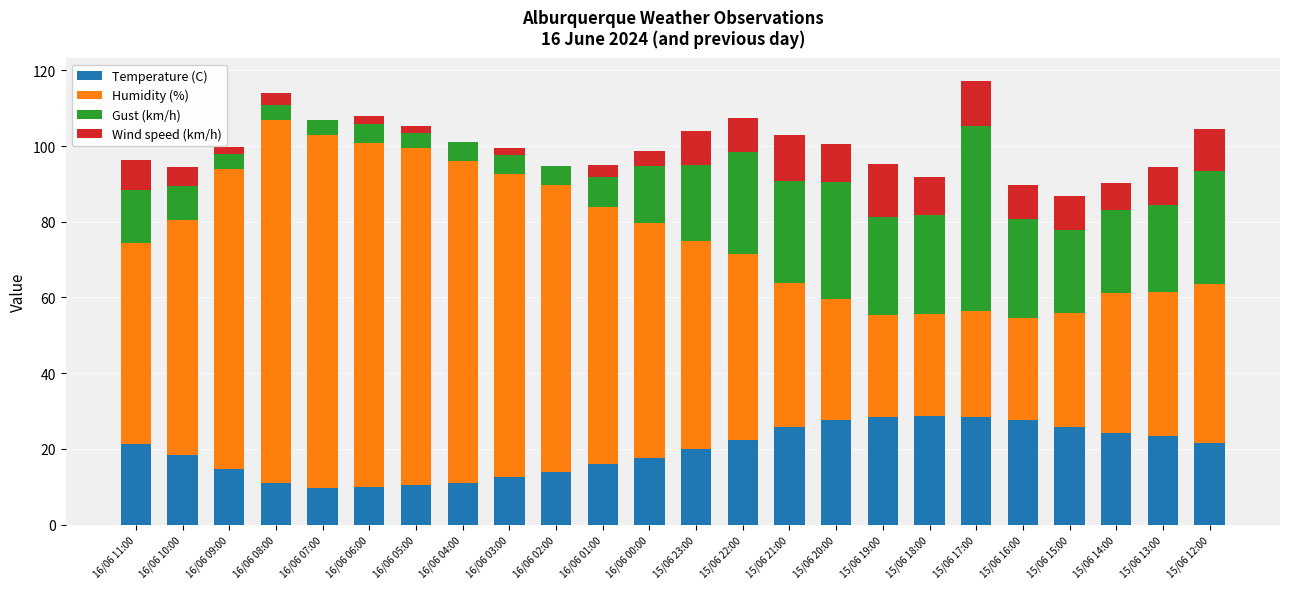

Is it true that Temperature (C) equals 10.9 at 16/06 08:00?

True